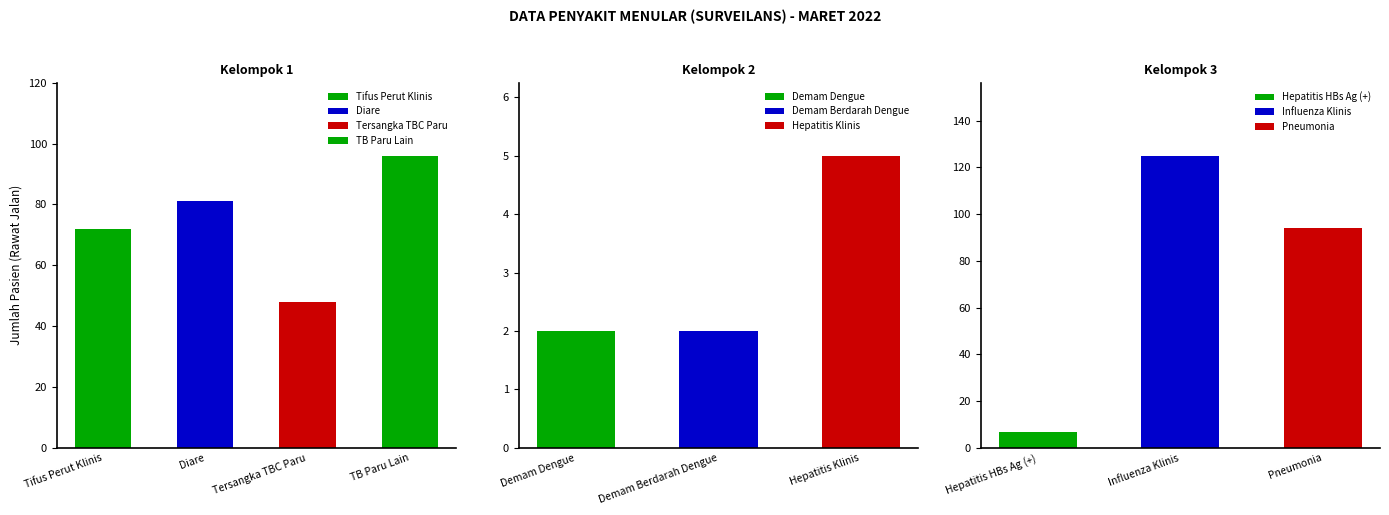

How many values exceed 72?

4